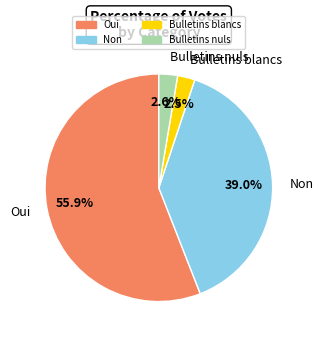

Do Non and Bulletins nuls together represent more than half of the pie?

No